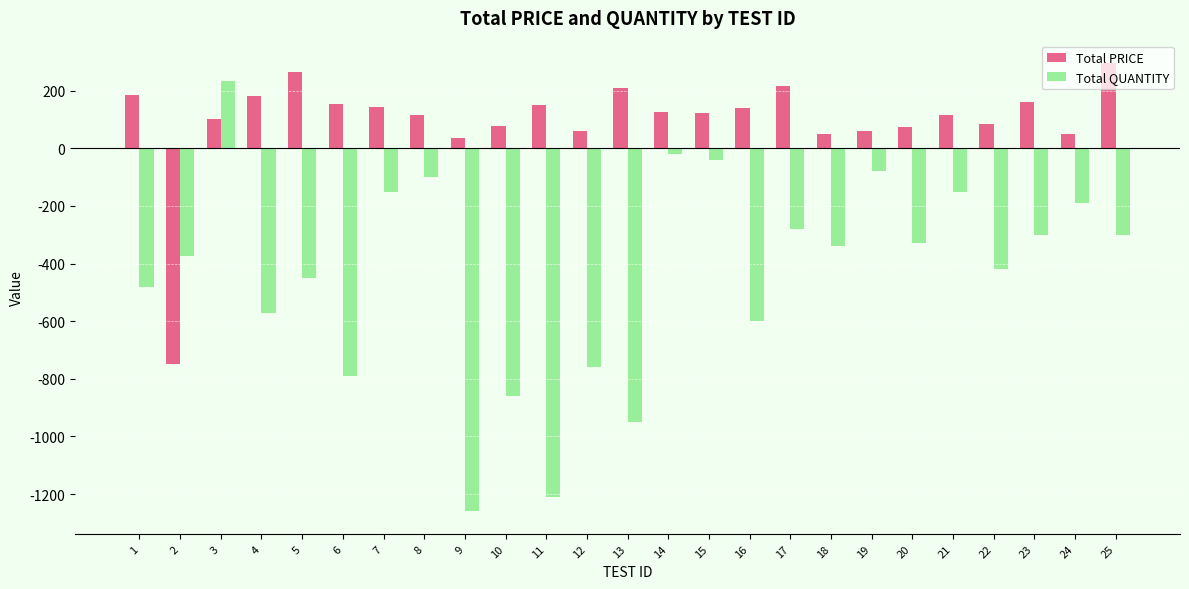

At which label does Total QUANTITY reach its peak?

3